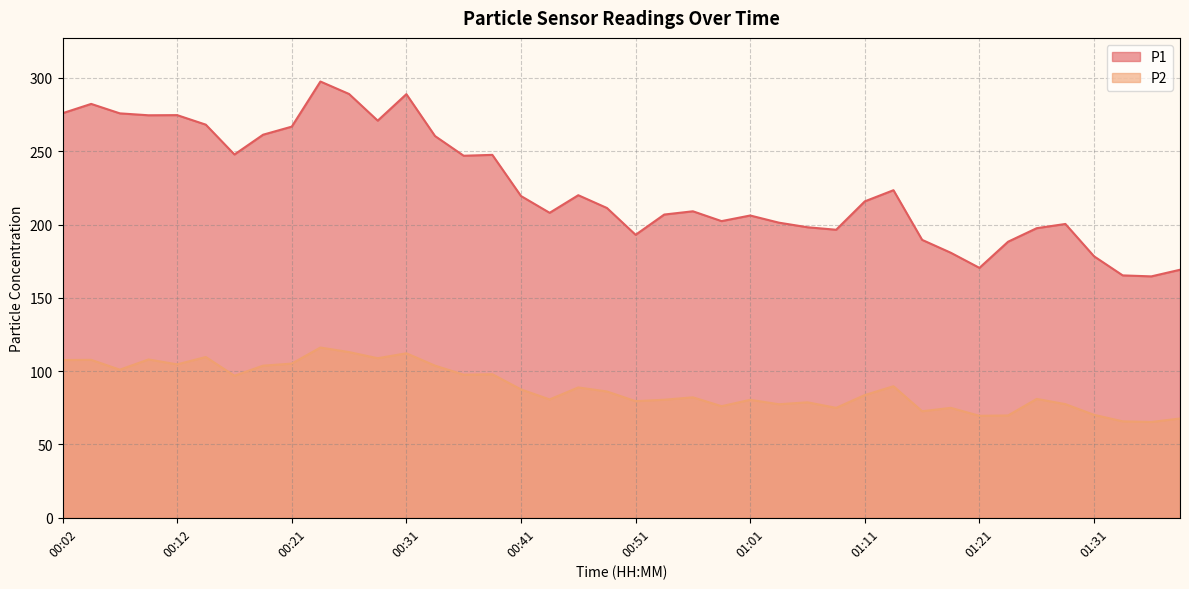

What is the sum of all P2 values?

3554.7